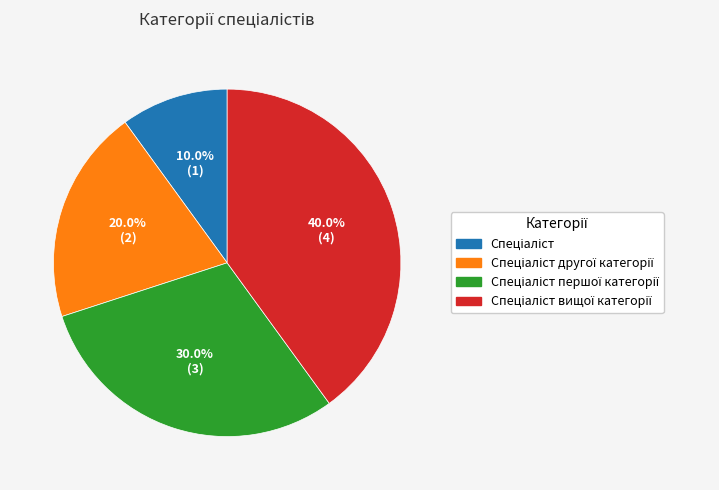

Is there a majority slice in this chart?

No